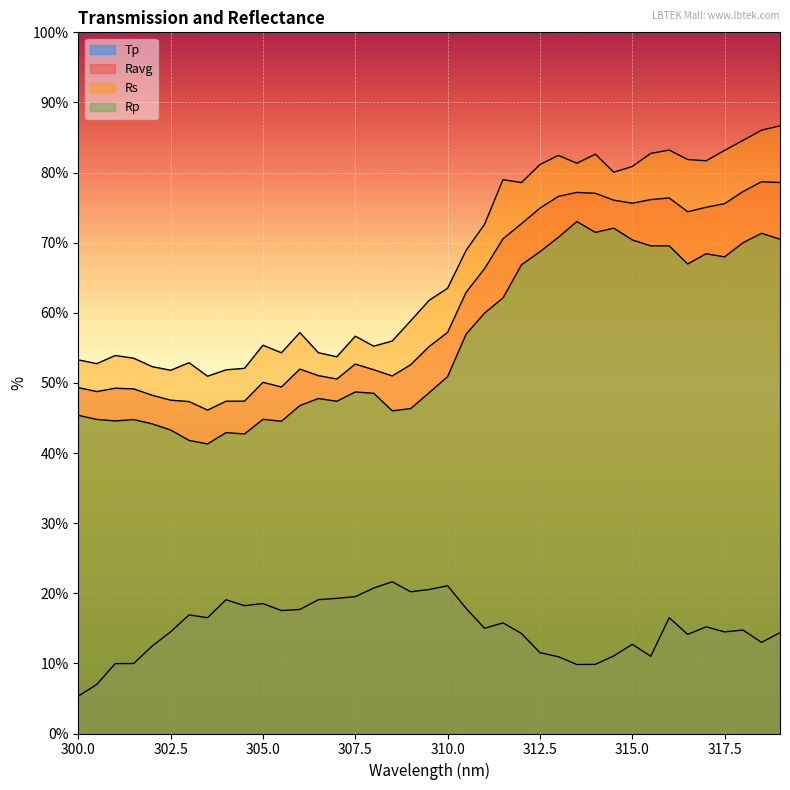

Reading left to right, transcribe all the data shown in this chart.

Tp: 5.3	7.0	10.0	10.0	12.5	14.5	16.9	16.5	19.1	18.2	18.5	17.5	17.7	19.1	19.3	19.5	20.7	21.6	20.2	20.5	21.1	17.9	15.0	15.8	14.3	11.5	10.9	9.8	9.9	11.1	12.7	11.0	16.5	14.1	15.2	14.5	14.8	13.0	14.4
Ravg: 49.3	48.8	49.2	49.1	48.2	47.5	47.3	46.1	47.4	47.4	50.1	49.4	52.0	51.0	50.6	52.7	51.9	51.0	52.6	55.2	57.2	62.9	66.3	70.6	72.7	74.9	76.6	77.2	77.0	76.1	75.6	76.1	76.4	74.4	75.1	75.6	77.3	78.7	78.6
Rs: 53.3	52.7	53.9	53.5	52.3	51.8	52.9	51.0	51.9	52.1	55.4	54.3	57.2	54.3	53.7	56.7	55.2	56.0	58.9	61.8	63.5	68.9	72.6	79.0	78.6	81.1	82.4	81.3	82.6	80.1	80.9	82.7	83.2	81.9	81.7	83.2	84.6	86.0	86.7
Rp: 45.4	44.8	44.6	44.8	44.2	43.3	41.8	41.3	42.9	42.7	44.8	44.5	46.8	47.8	47.4	48.7	48.5	46.0	46.3	48.6	50.9	56.9	60.0	62.1	66.8	68.7	70.8	73.0	71.5	72.1	70.4	69.6	69.6	67.0	68.4	68.0	70.0	71.3	70.5